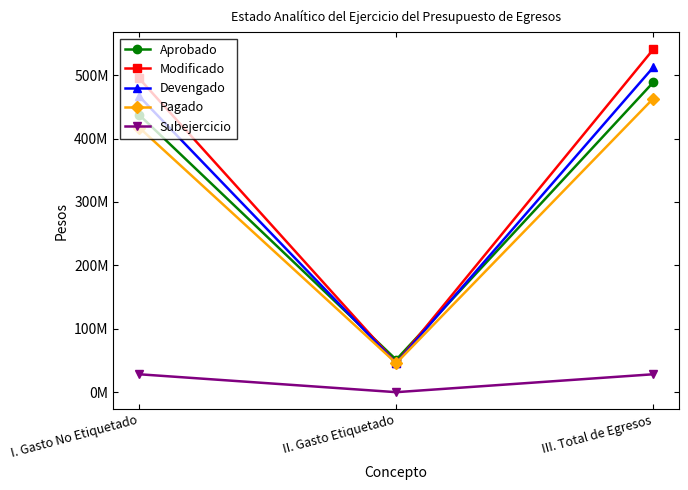

What is the lowest value of the Pagado series?

45766674.6